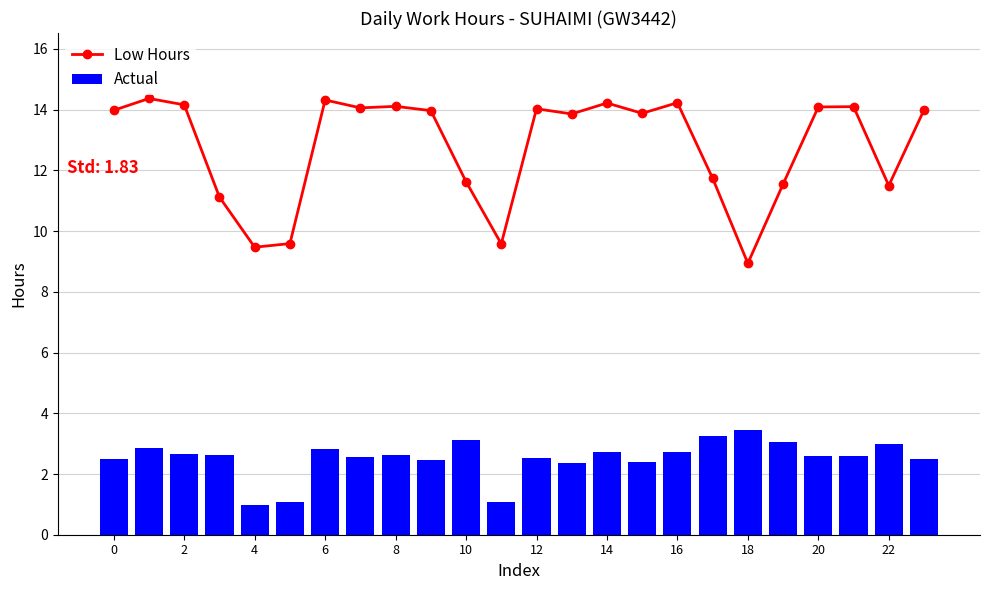

How many values in the Low Hours series exceed 13?

15